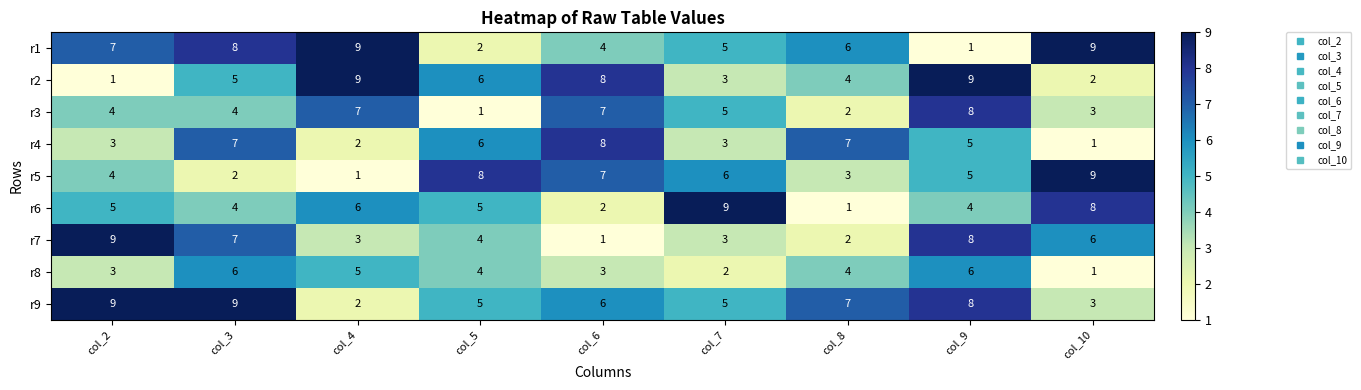

What is the highest value of the r7 series?

9